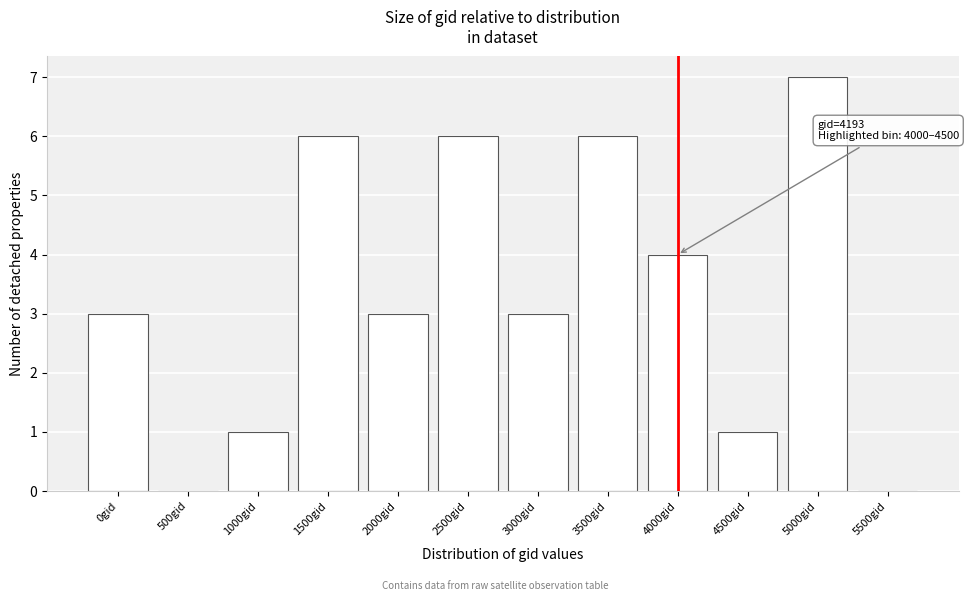

Reading left to right, what are all the values shown in this chart?

0gid=3	500gid=0	1000gid=1	1500gid=6	2000gid=3	2500gid=6	3000gid=3	3500gid=6	4000gid=4	4500gid=1	5000gid=7	5500gid=0